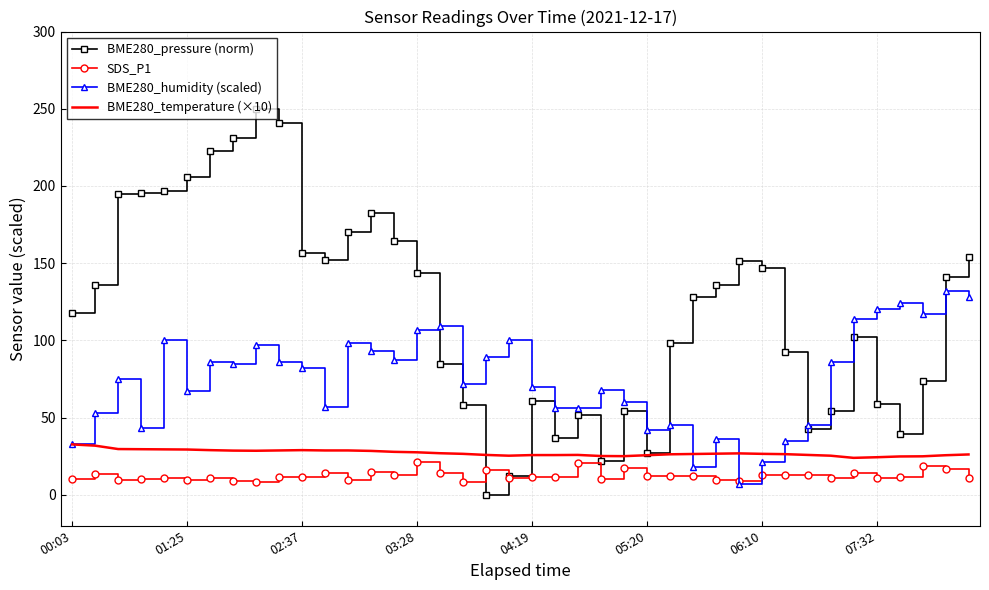

Which series has the largest total across all categories?

BME280_pressure (norm)